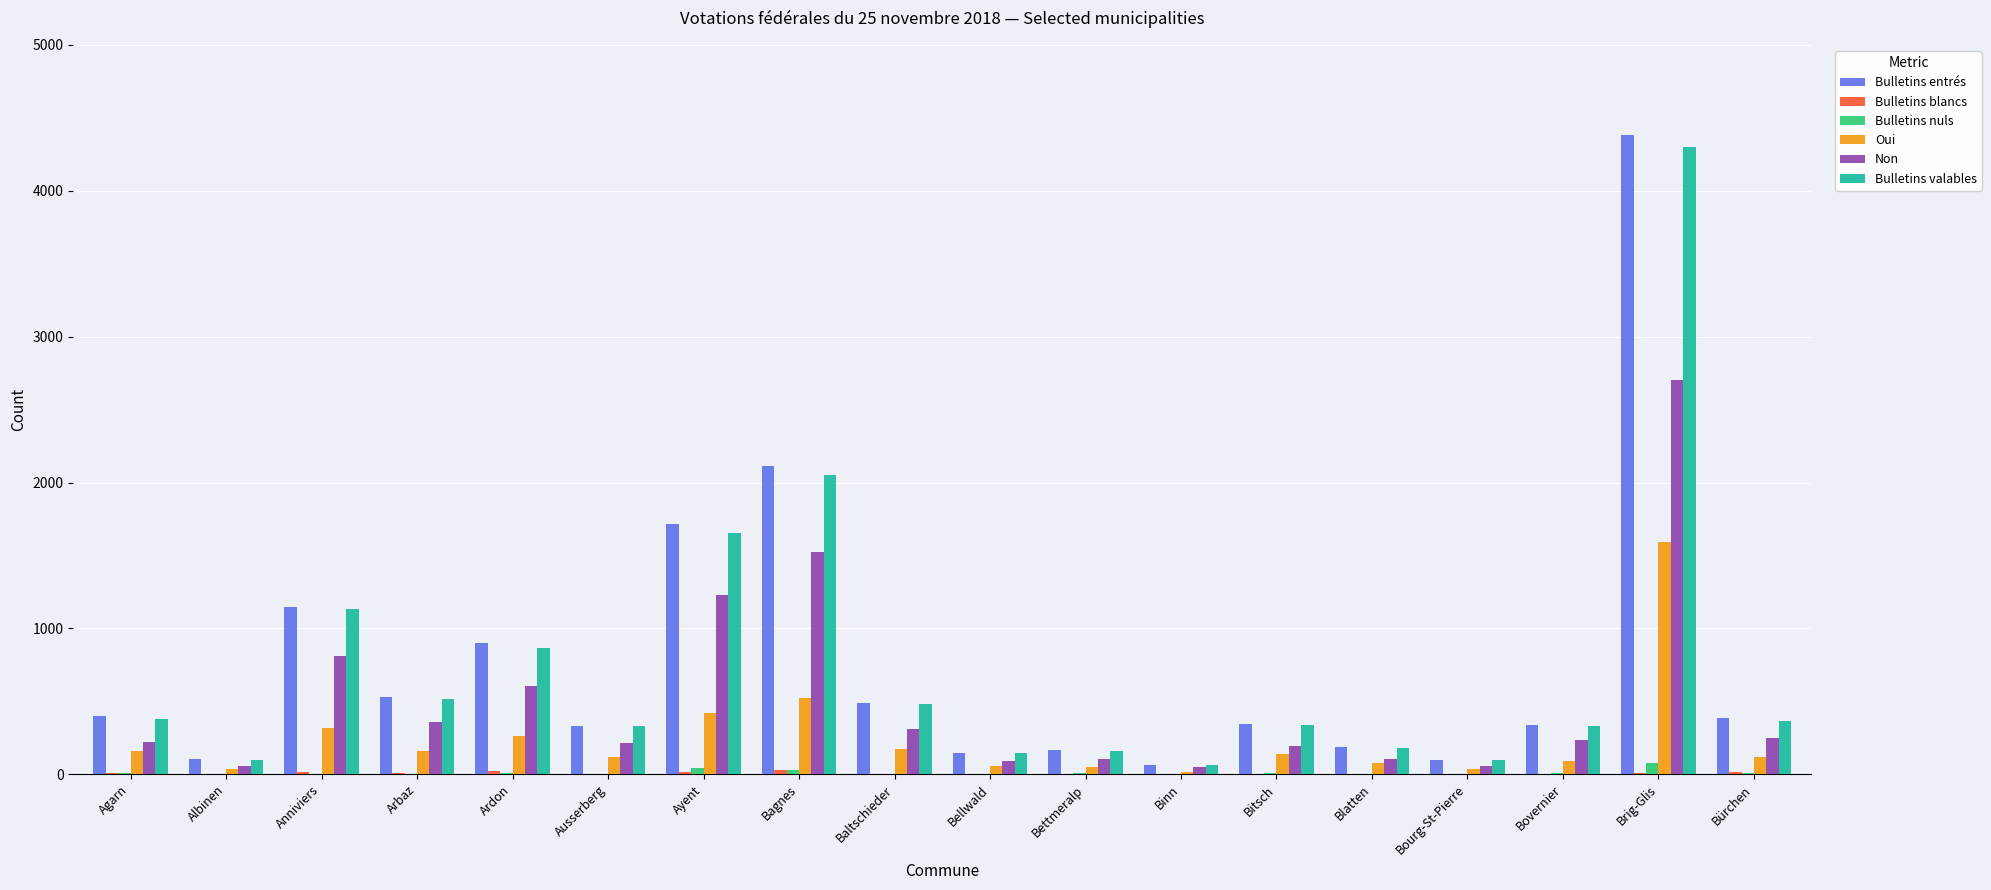

How many categories are shown in the chart?

18